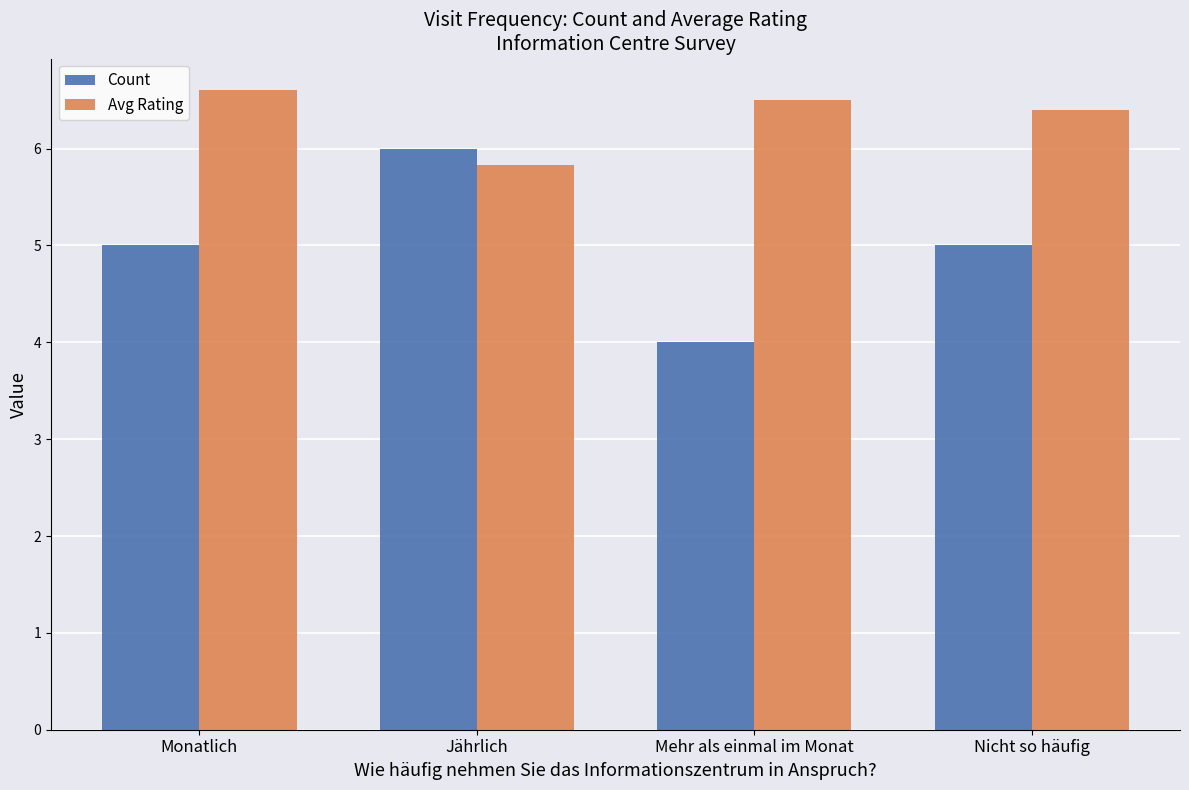

Which series has the largest range (max minus min)?

Count